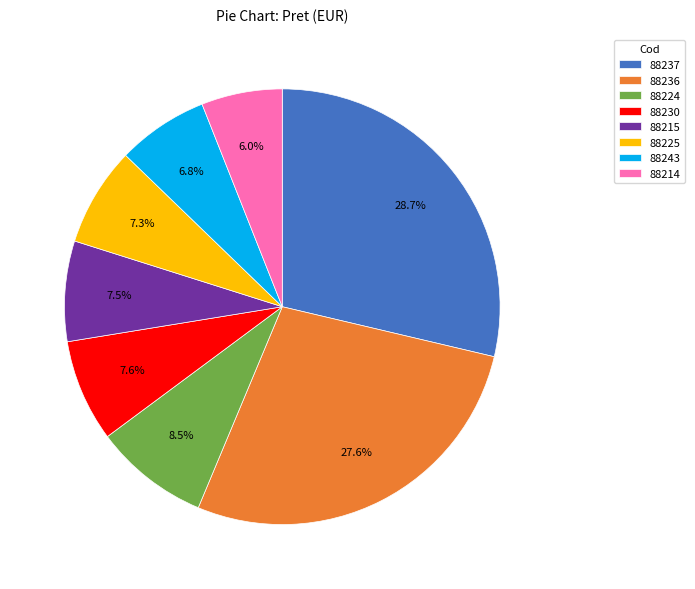

What portion of the pie excludes 88225?

92.7%